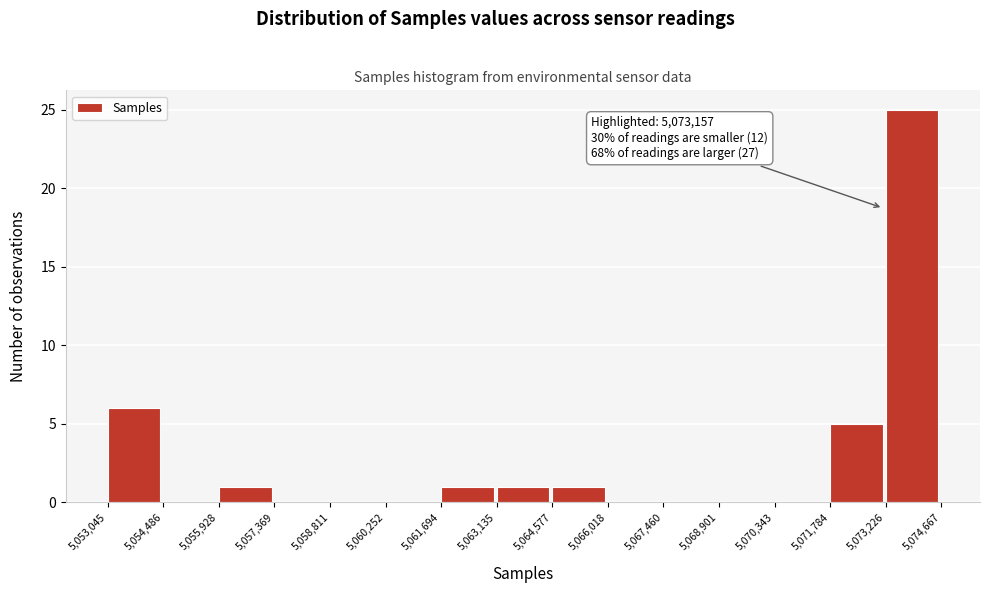

Over which range of the x-axis is the bar tallest?

5,073,226 to 5,074,667